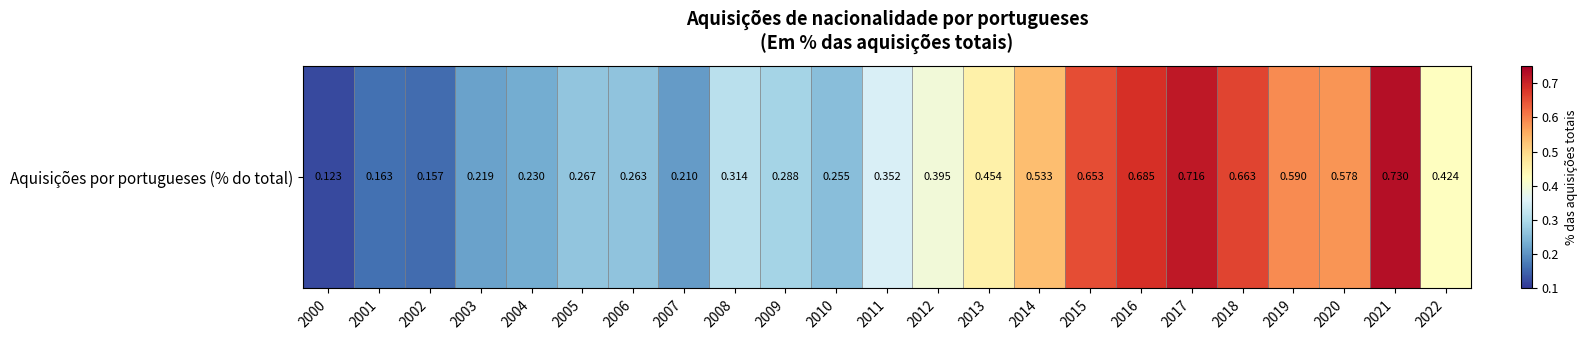

What value does the data have at 2009?

0.3